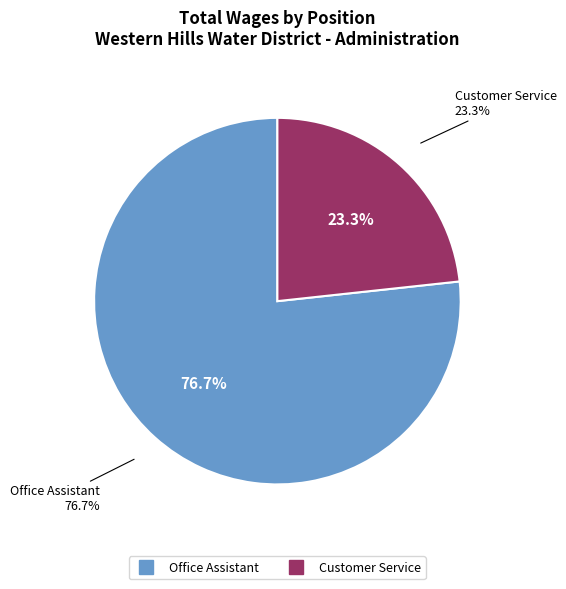

What is the total percentage of Office Assistant and Customer Service?

100.0%